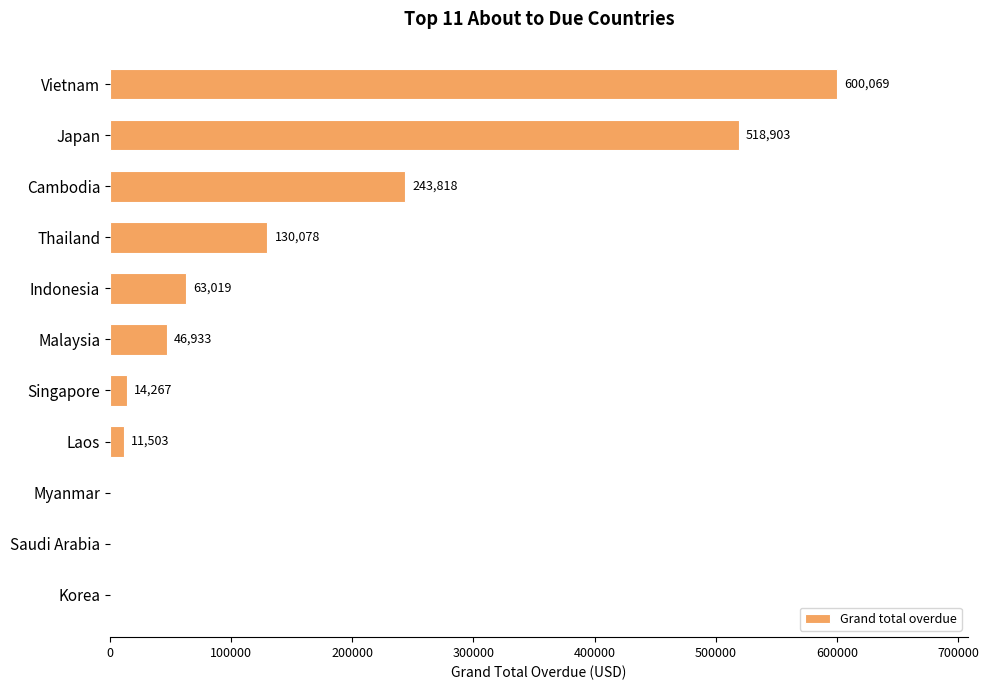

What is the maximum value shown in the chart?

600068.8